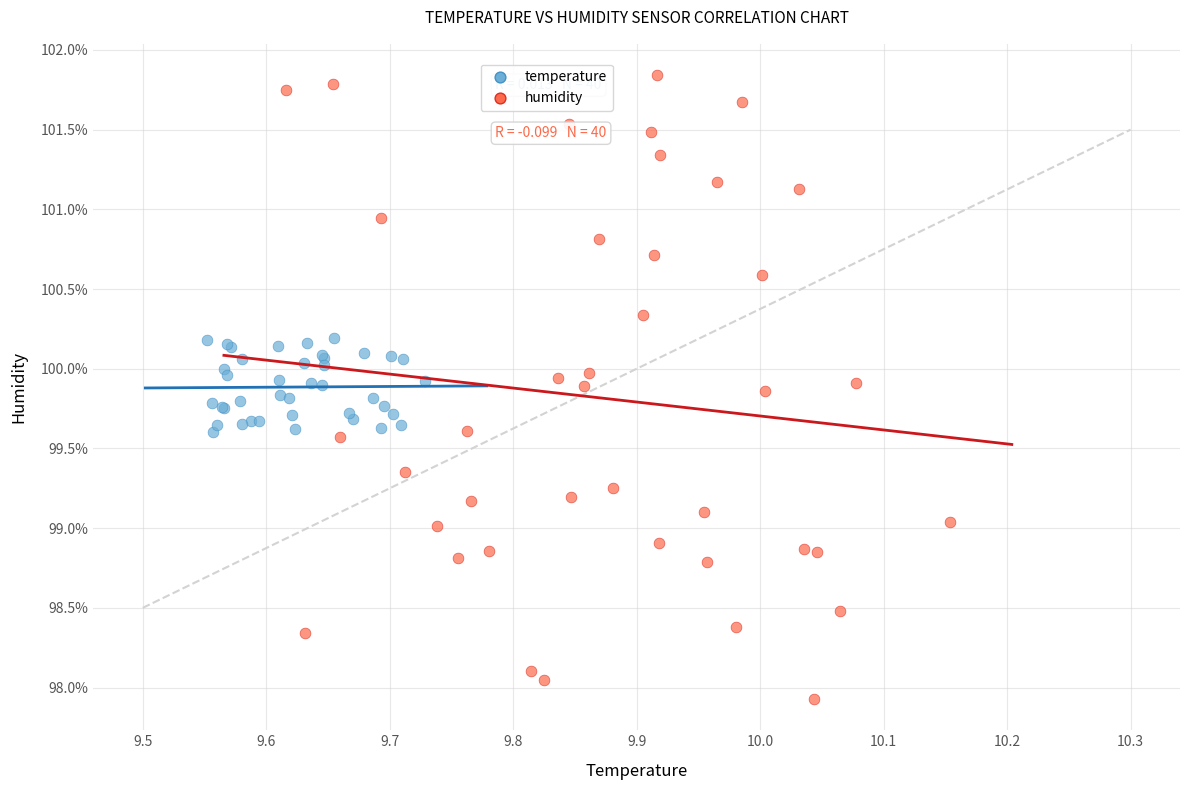

Which series has the widest spread of Y values?

humidity